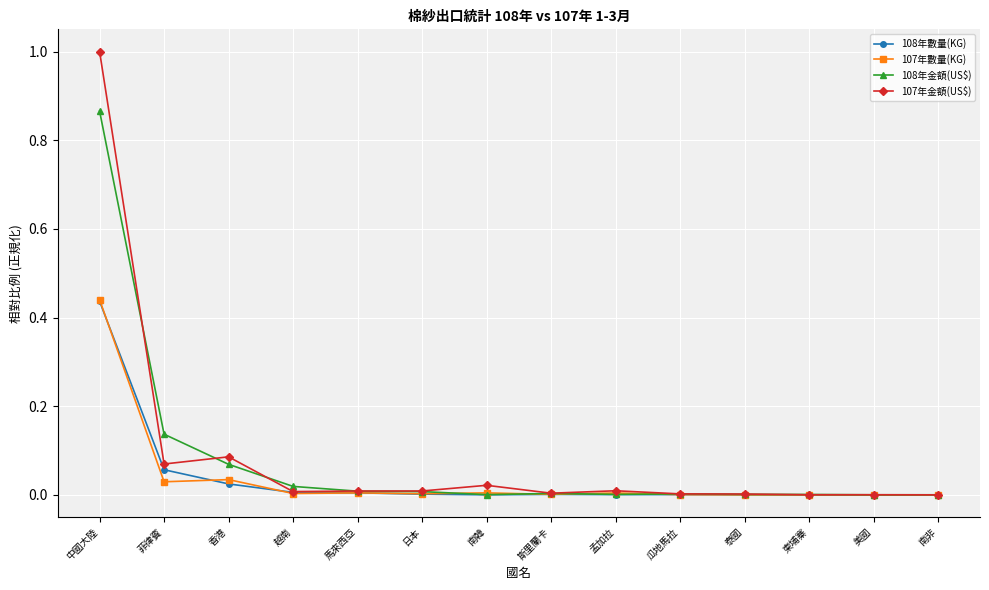

Is the value of 107年數量(KG) at 菲律賓 greater than the value of 108年金額(US$) at 孟加拉?

Yes